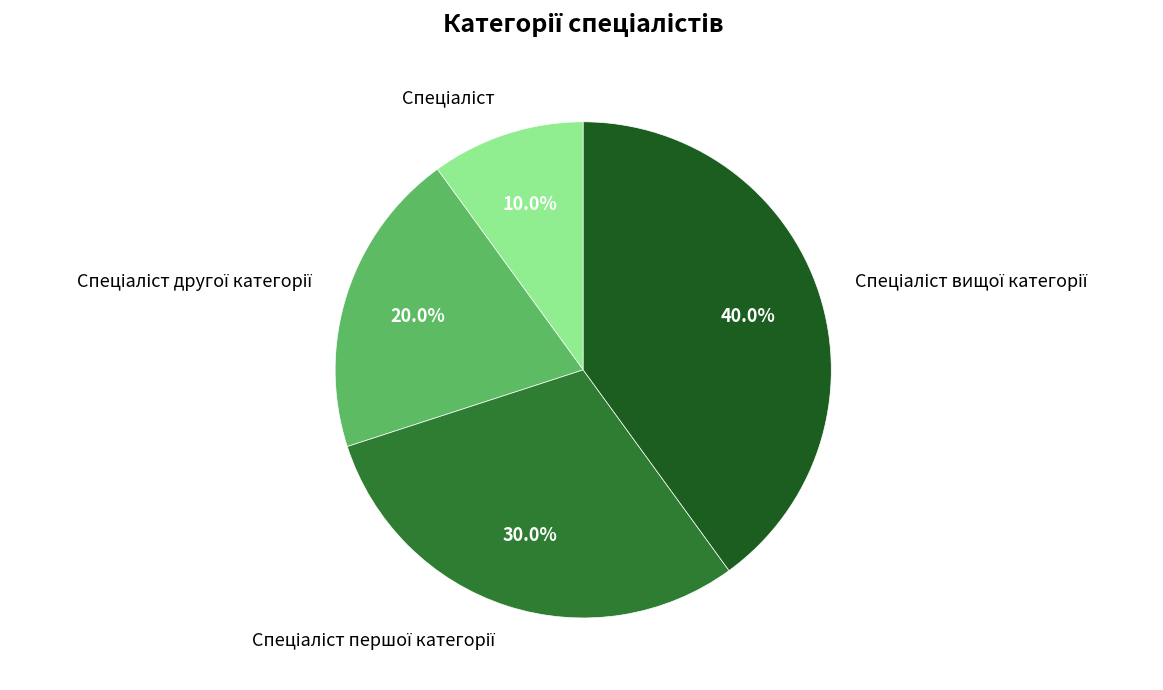

Is there any slice that represents more than half of the pie?

No